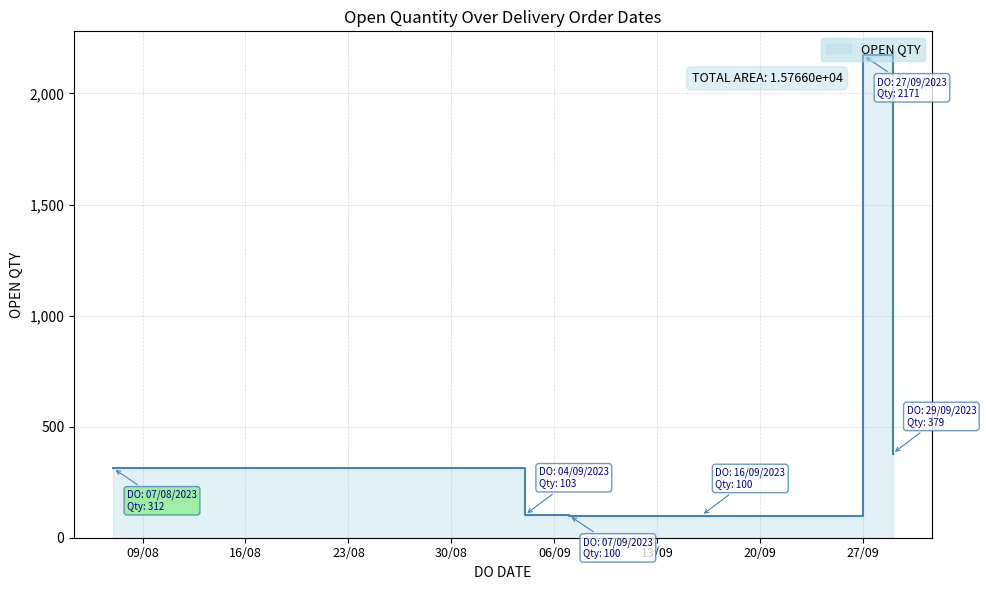

What is the greatest value displayed?

2171